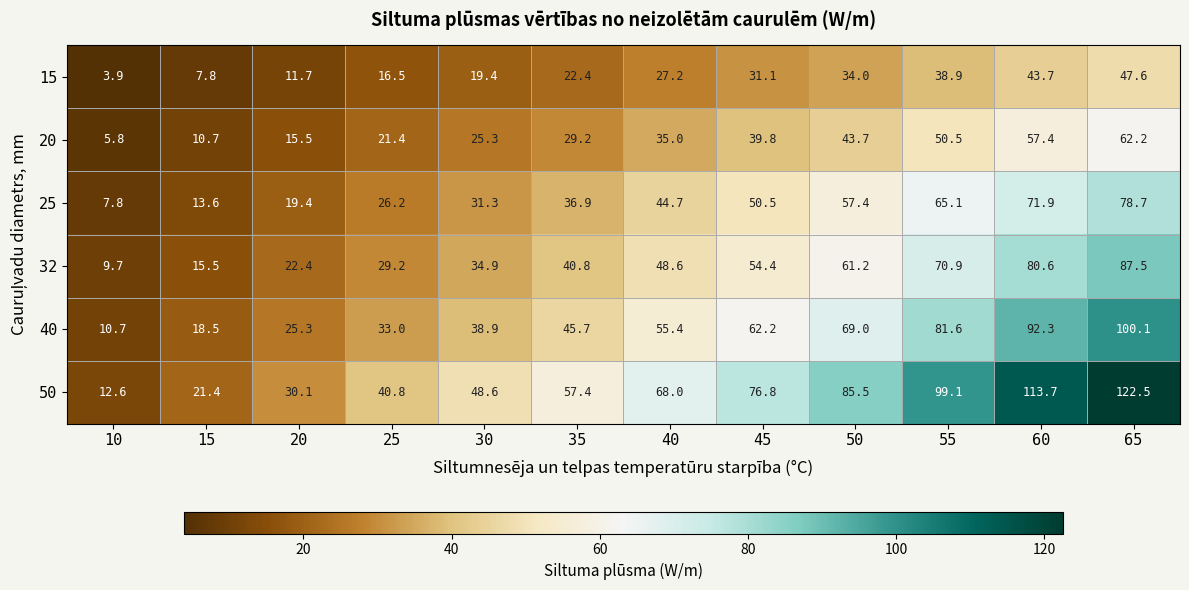

What value does the 40 series have at 65?

100.1